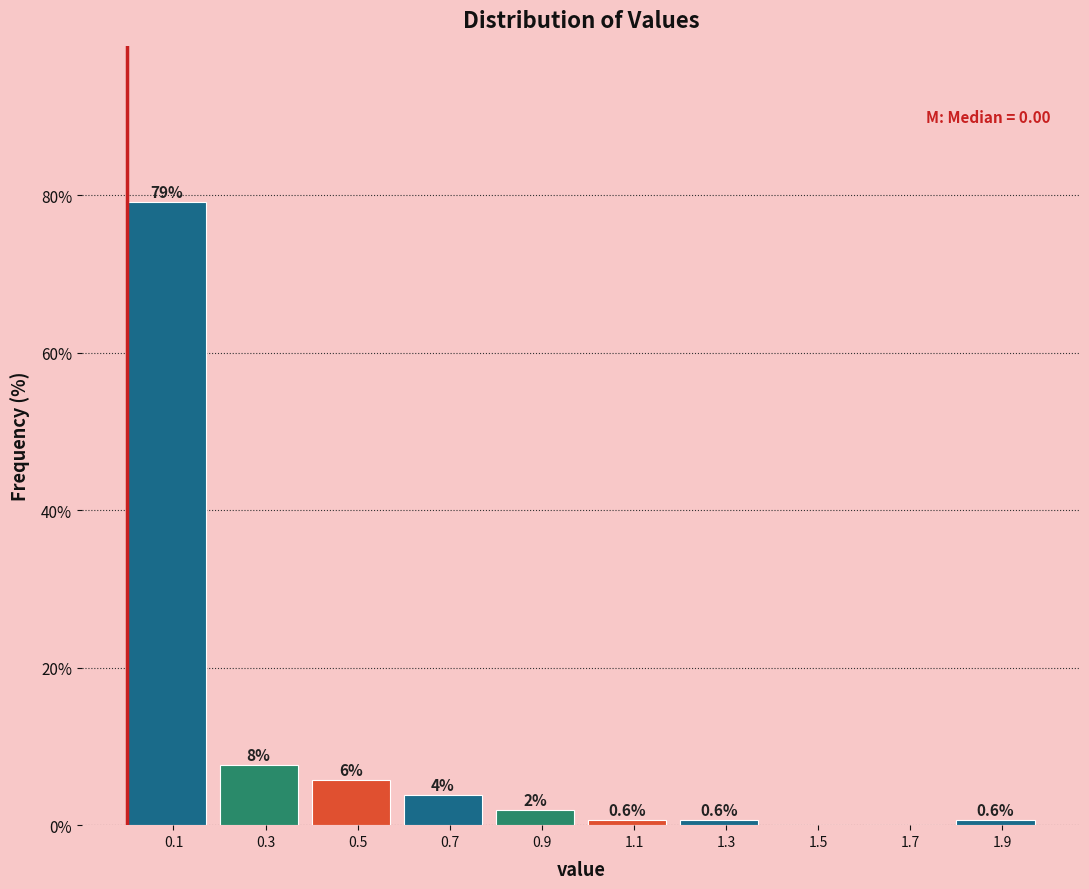

Over which range of the x-axis is the bar tallest?

0.0 to 0.2